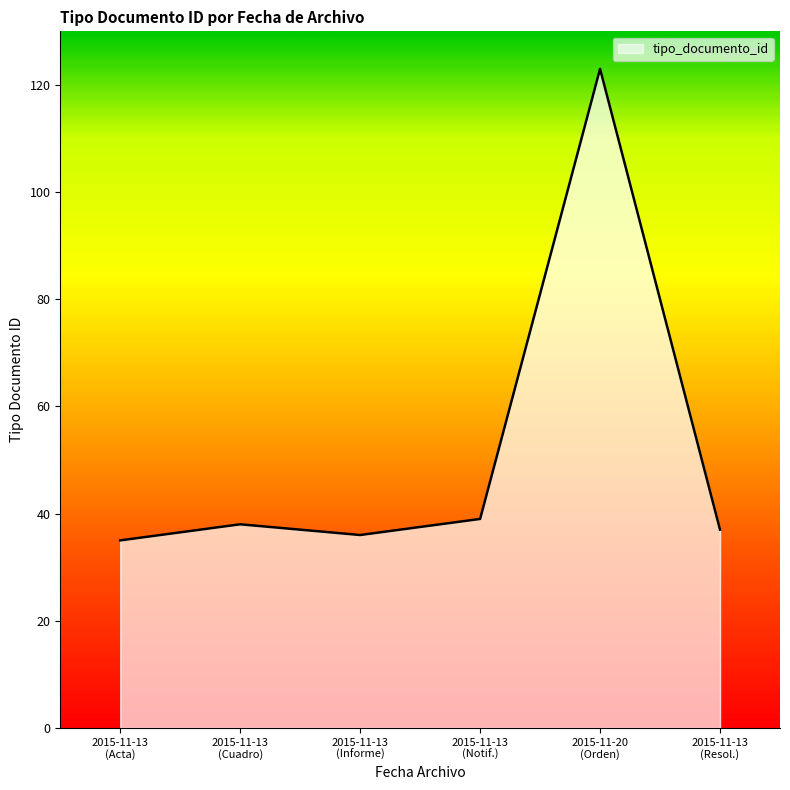

What is the smallest value displayed?

35